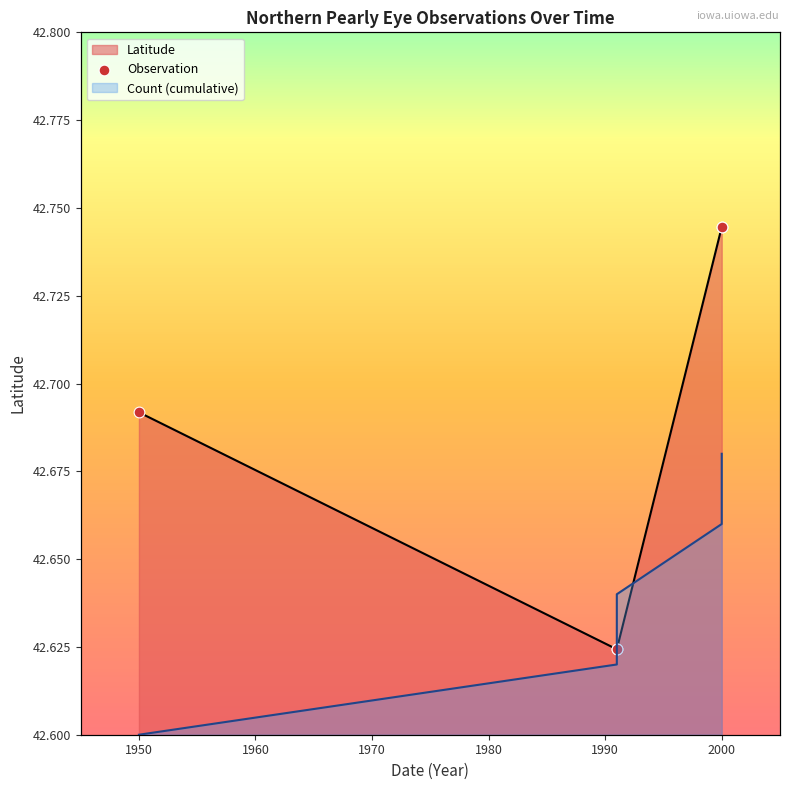

What is the ratio of the value at 2000-06-12 to the value at 1991-07-06?

1.0